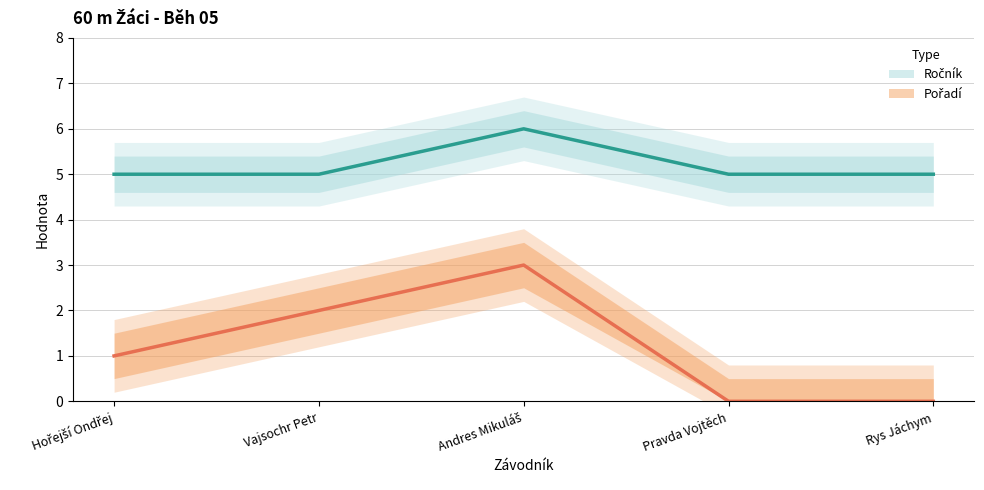

List the labels in order of Pořadí value, largest first.

Andres Mikuláš, Vajsochr Petr, Hořejší Ondřej, Pravda Vojtěch, Rys Jáchym